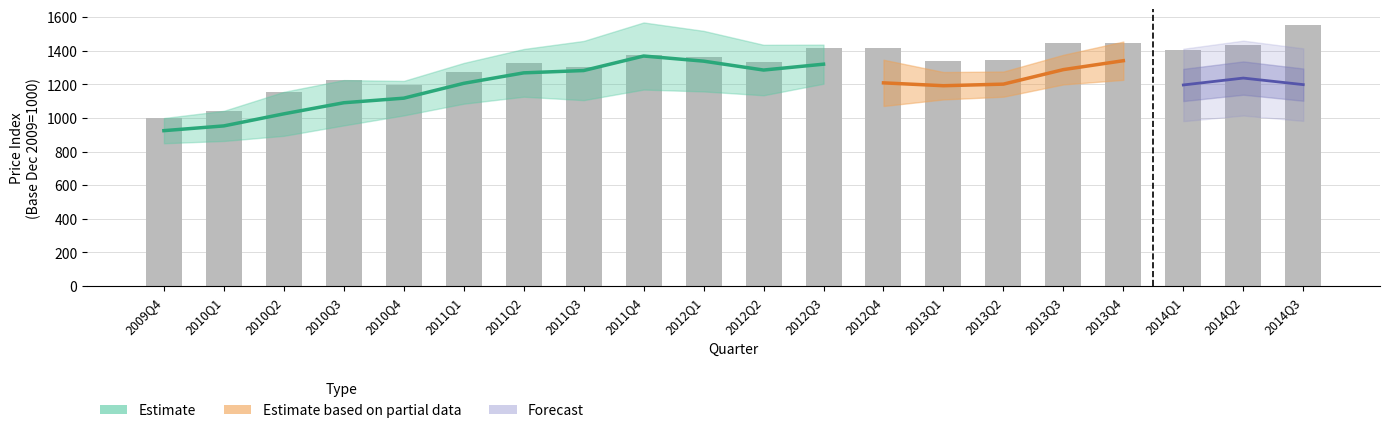

What is the difference between the maximum and minimum values in the Livestock, cattle series?

552